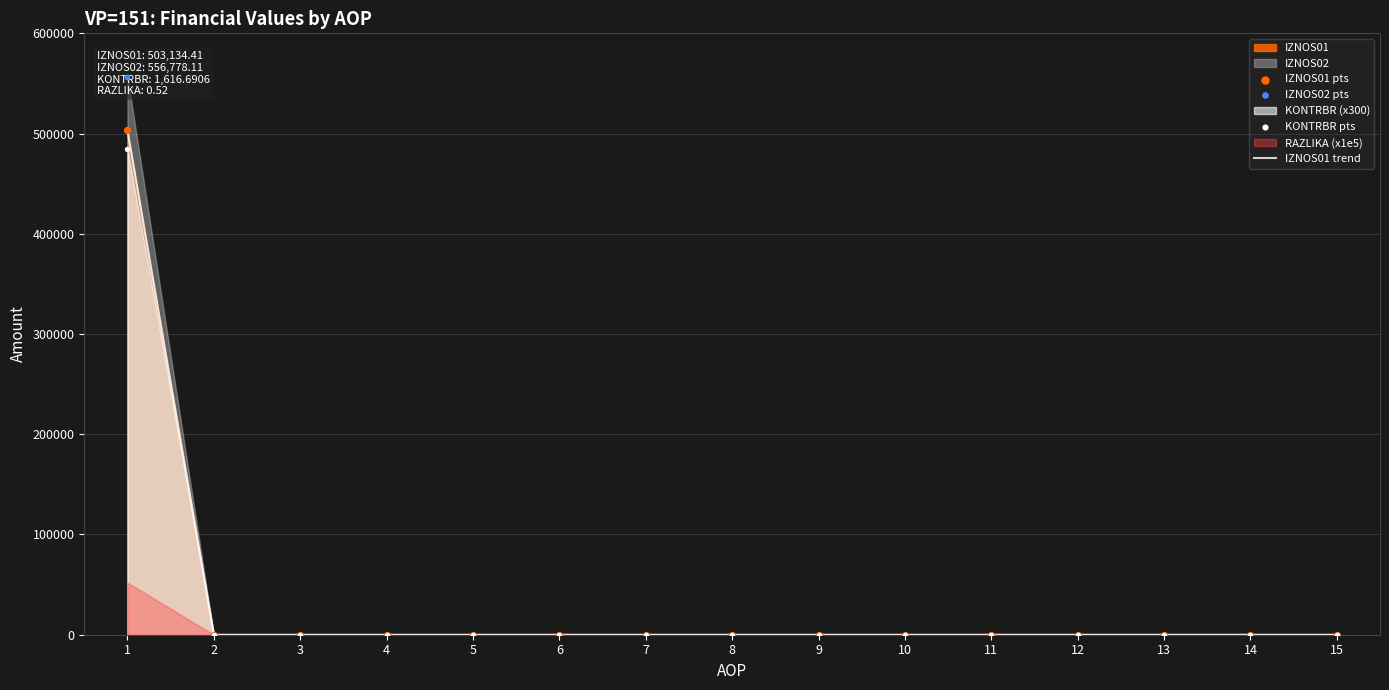

At which category is the sum across all series the highest?

1